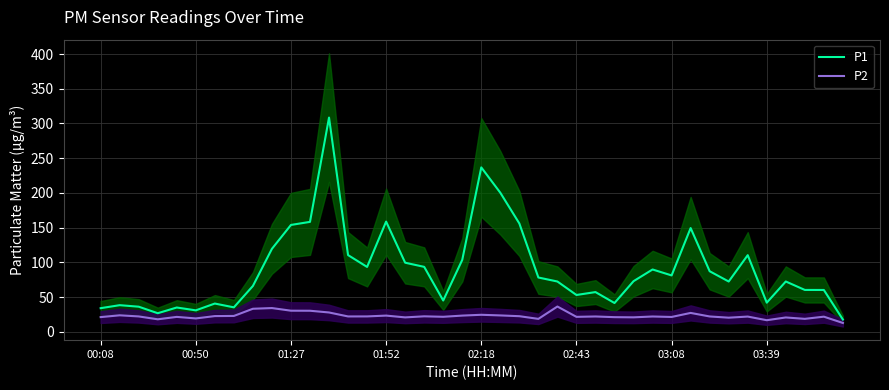

Read the P1 value at 03:39.

42.0